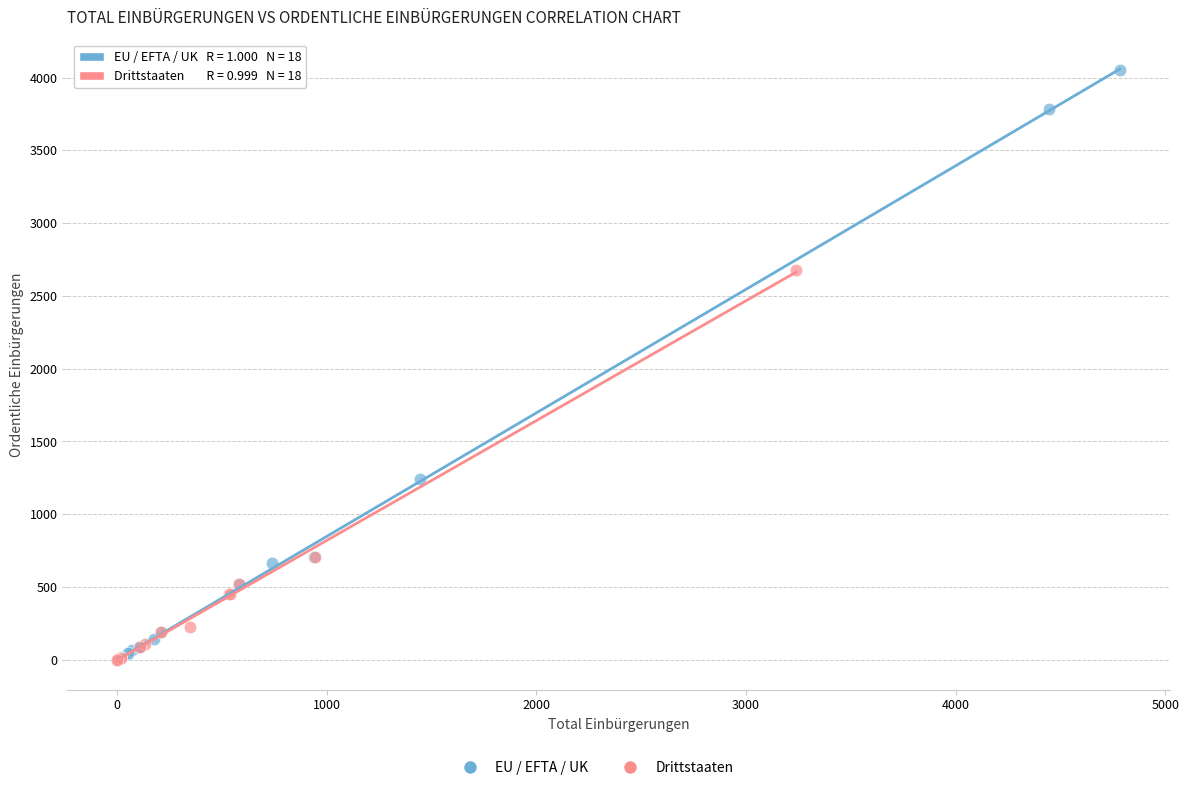

Which series reaches the maximum Y coordinate?

EU / EFTA / UK